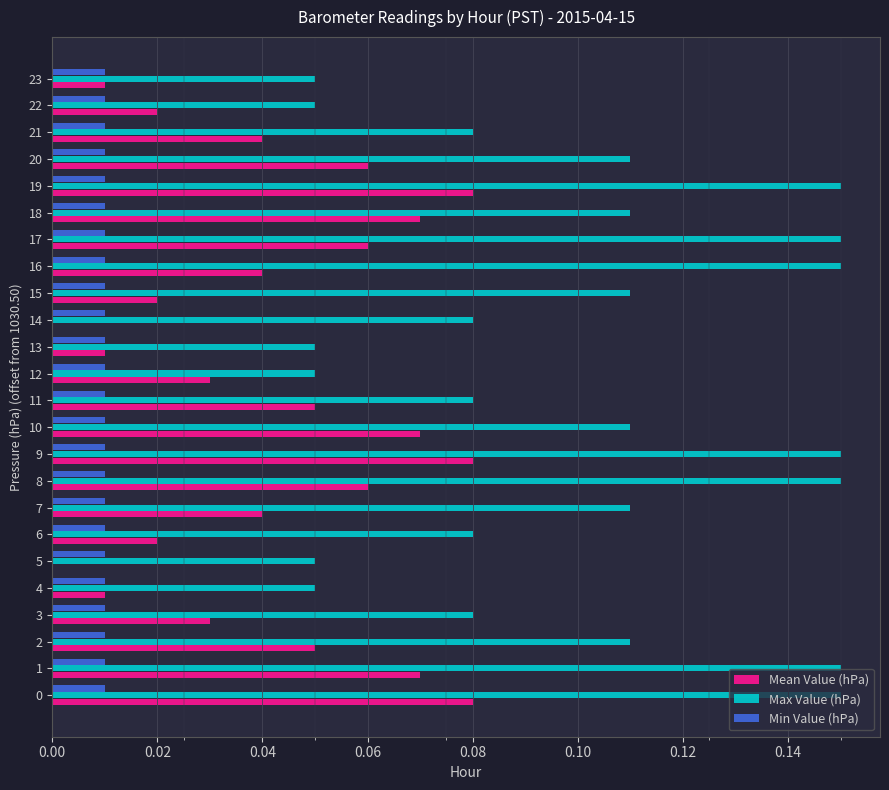

How many Mean Value (hPa) values are between 0 and 1?

24